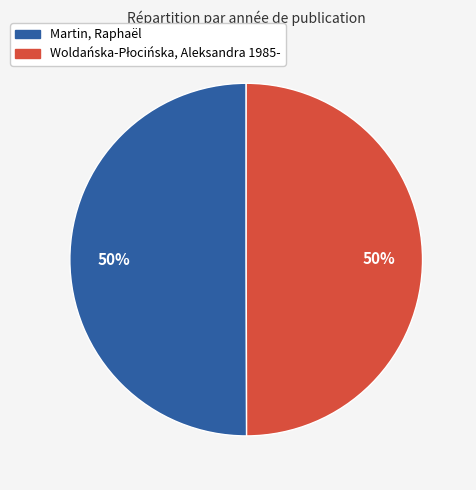

What percentage is the Martin, Raphaël slice, to the nearest percent?

50%